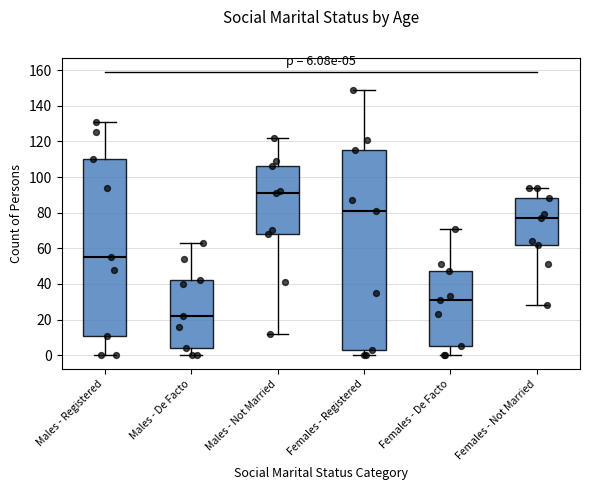

Which box's median line is the highest?

Males - Not Married